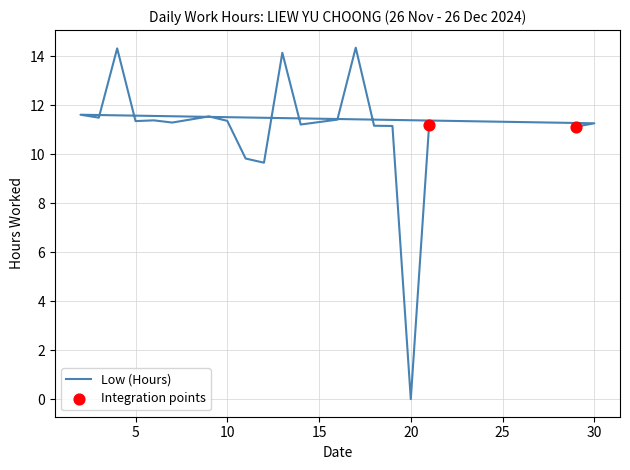

What is the change in value from 30 to 5?

+0.1